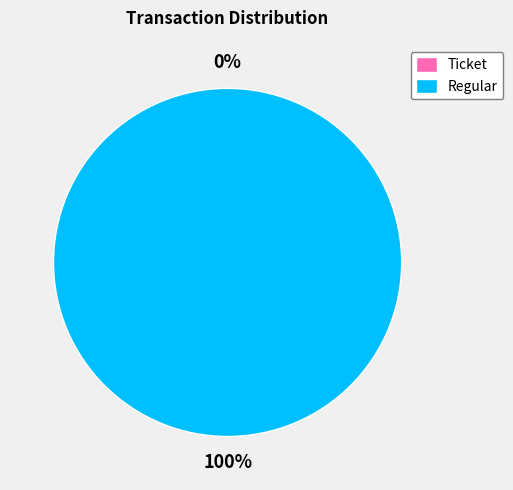

Which slice is the smallest?

Ticket